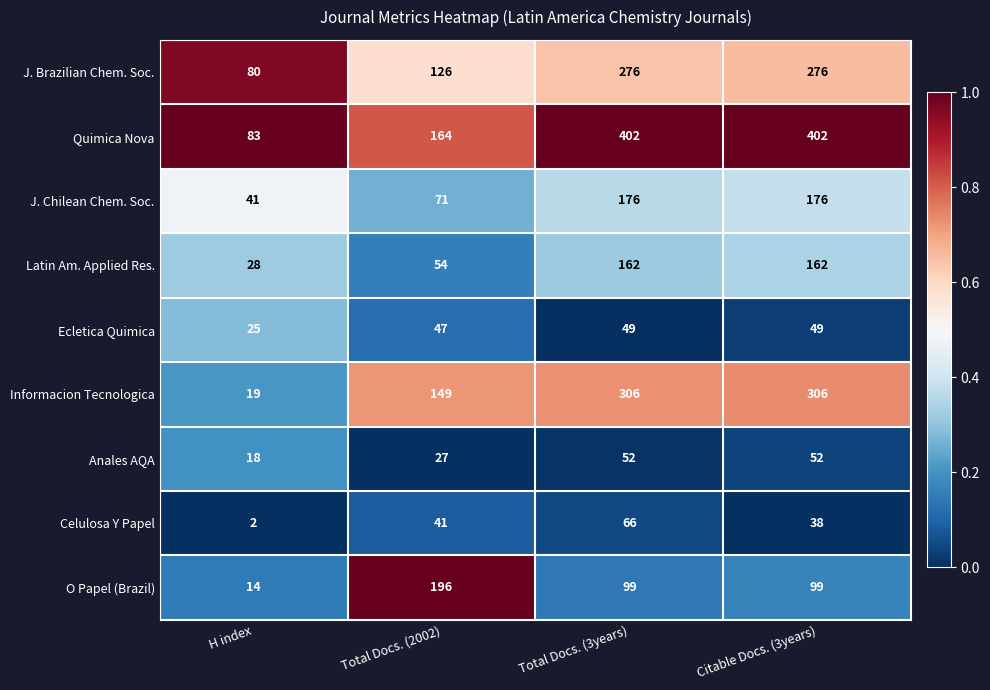

Is it true that O Papel (Brazil) equals 153 at Citable Docs. (3years)?

False